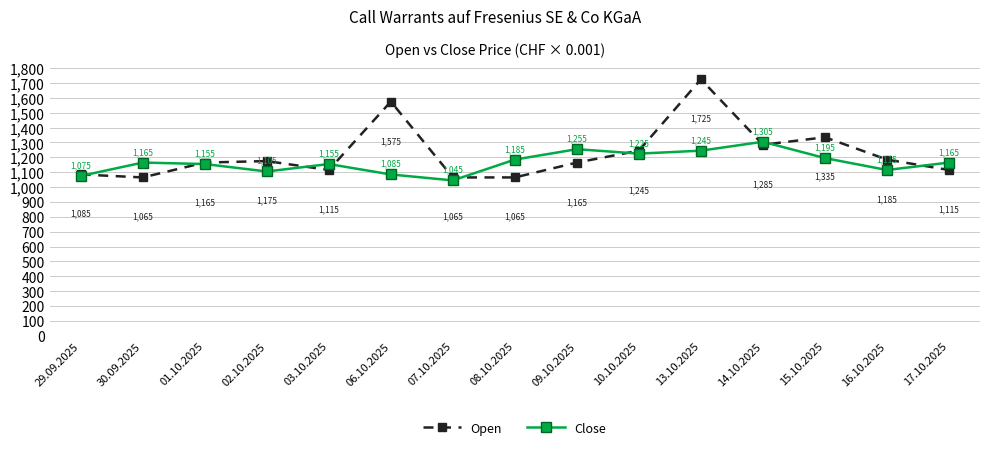

At which category is the sum across all series the highest?

13.10.2025